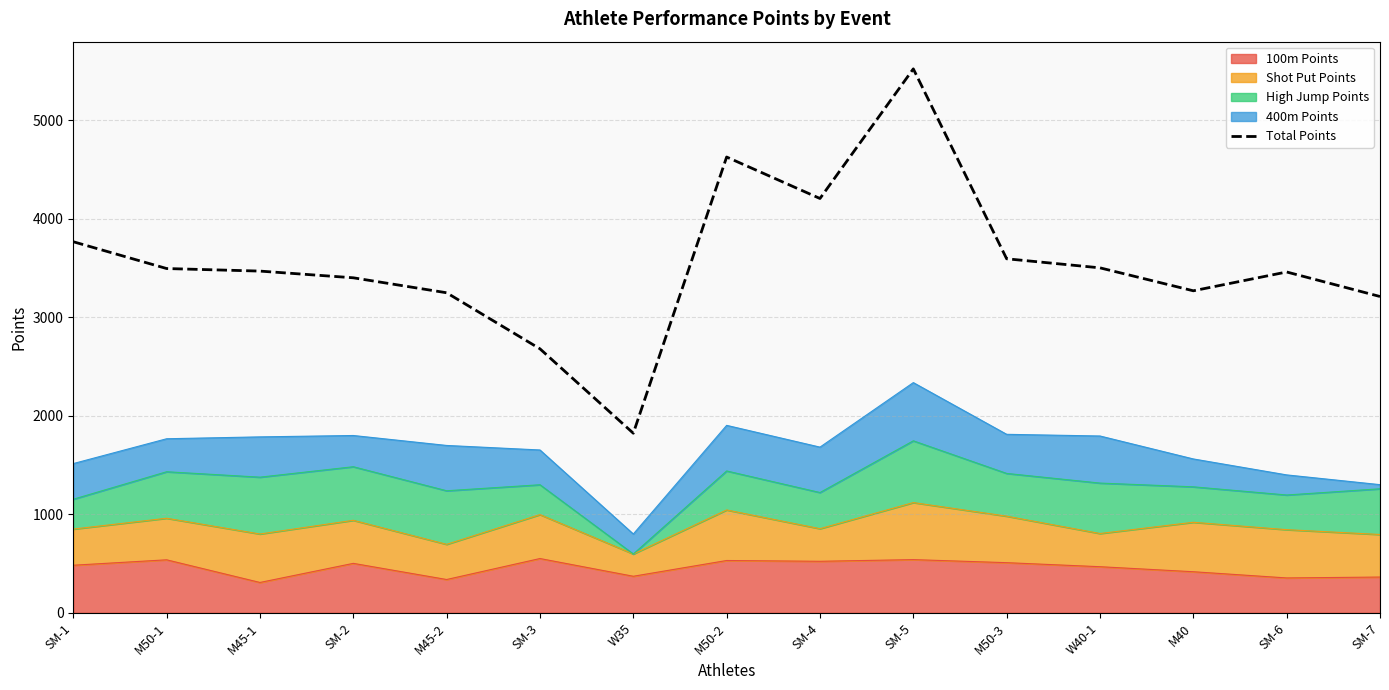

True or false: the data shows 5397 at M45-2.

False